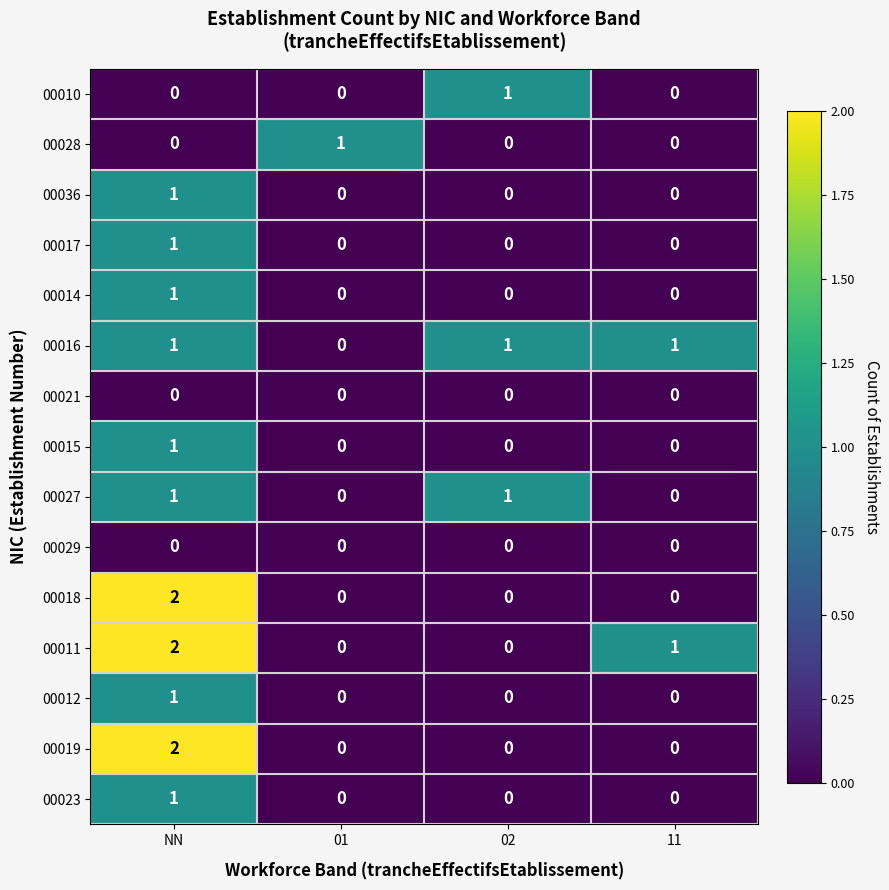

Is the value of 00010 at 02 greater than the value of 00014 at 02?

Yes